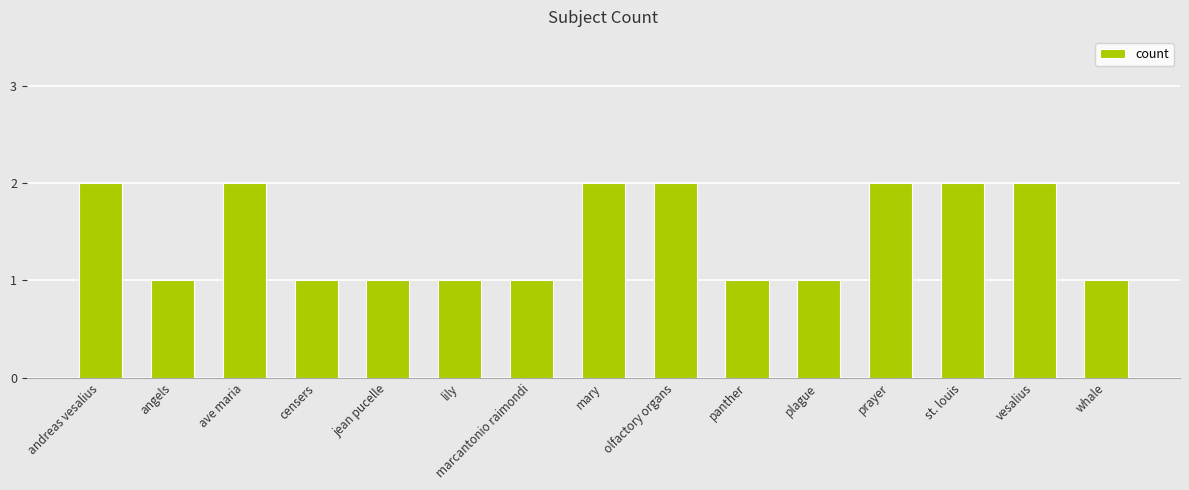

What is the difference between the maximum and minimum values?

1